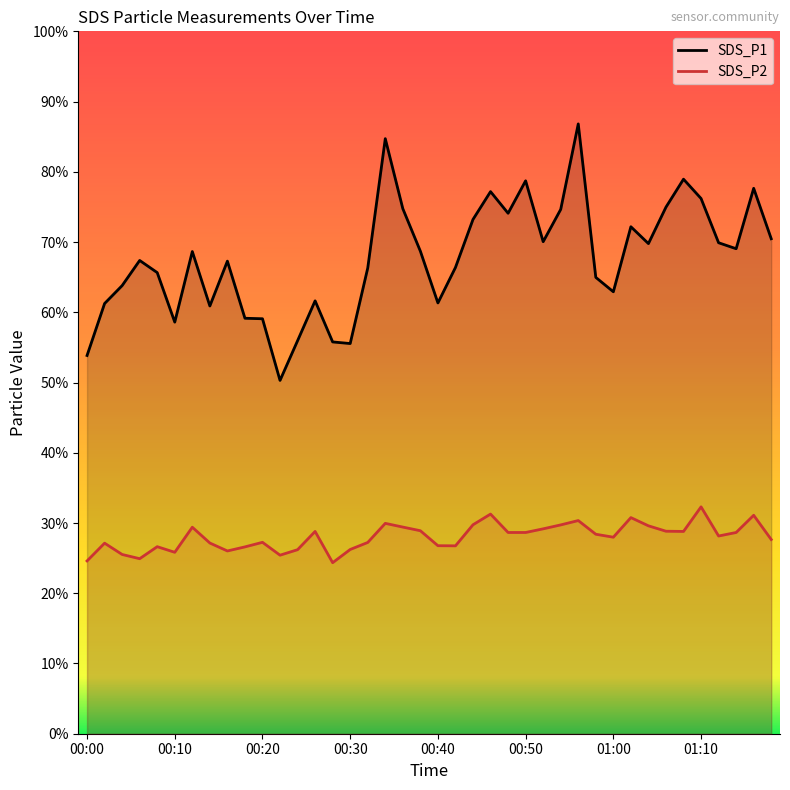

True or false: SDS_P1 and SDS_P2 intersect in this chart.

False